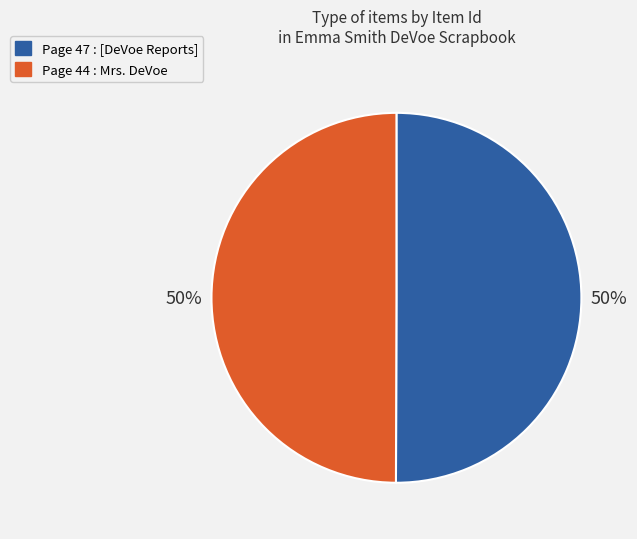

What percentage is the Page 47 : [DeVoe Reports] slice, to the nearest percent?

50%